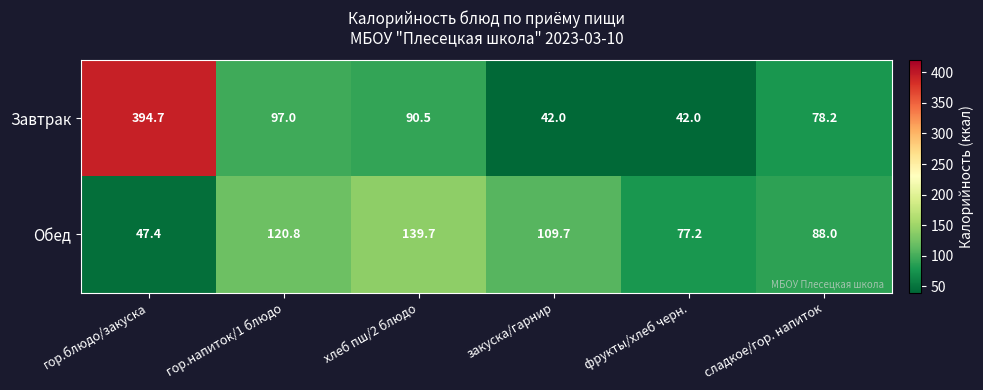

List the series in order of their overall mean, lowest first.

Обед, Завтрак